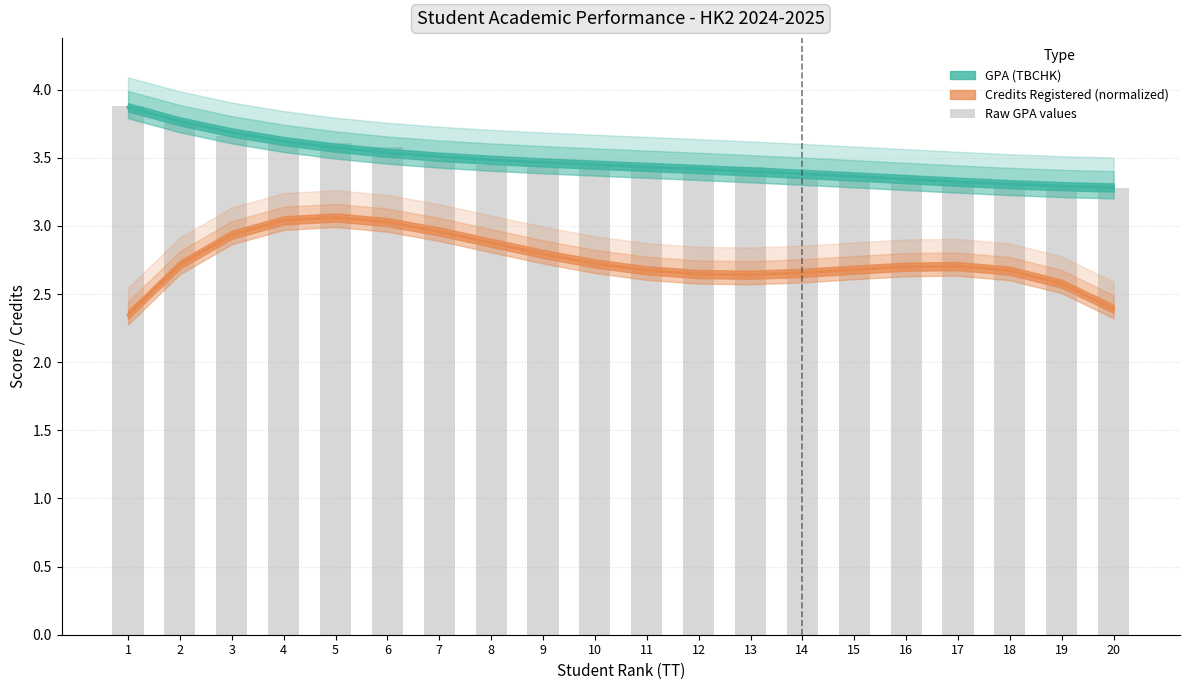

List the labels in order of value, smallest first.

20, 19, 18, 16, 17, 15, 14, 13, 11, 12, 8, 9, 10, 7, 6, 5, 4, 3, 2, 1